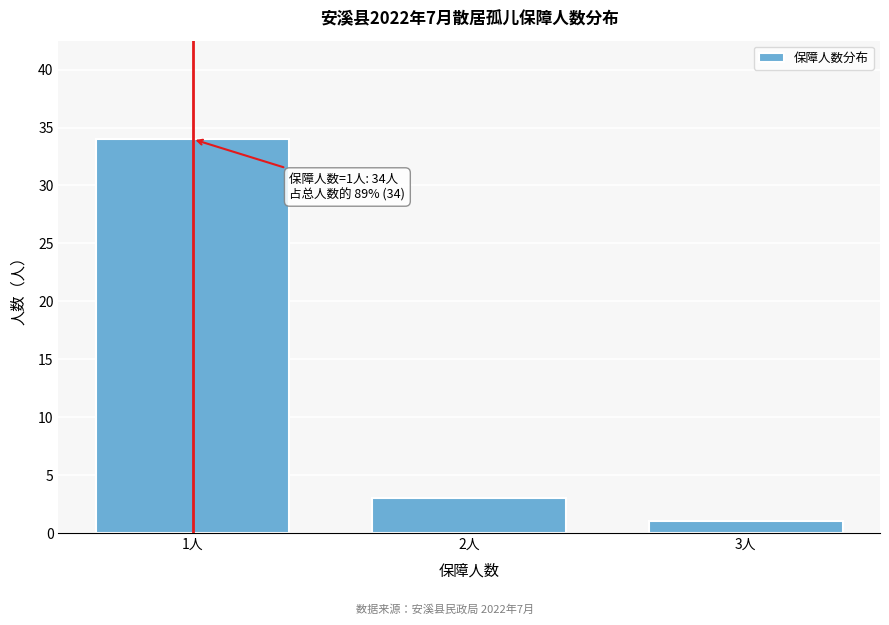

Which range on the x-axis has the tallest bar?

0.5 to 1.5